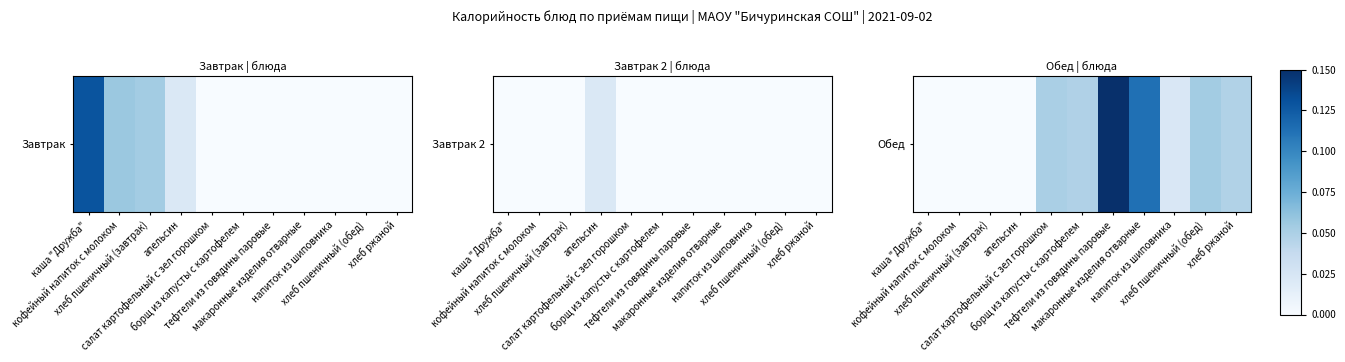

Count the values in the range 0 to 1.

11